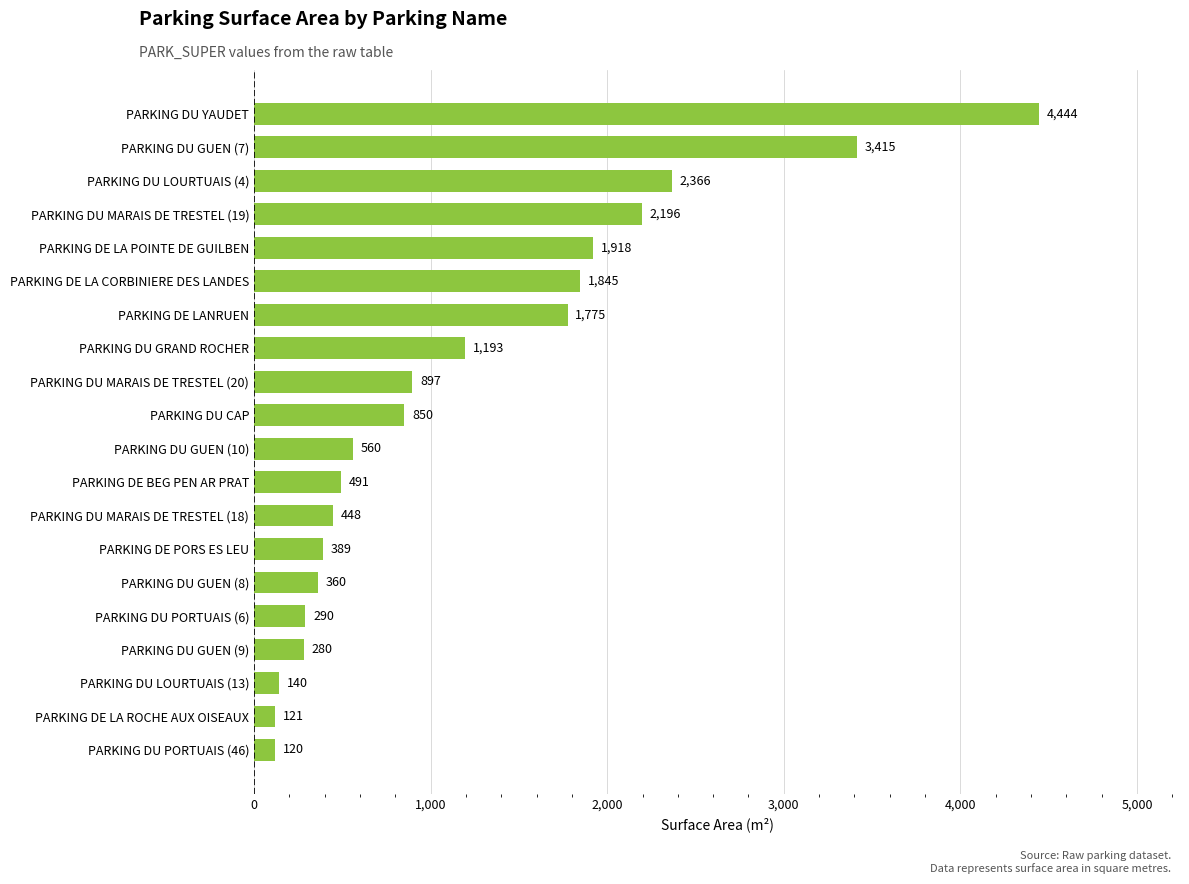

How many series are shown in this chart?

1